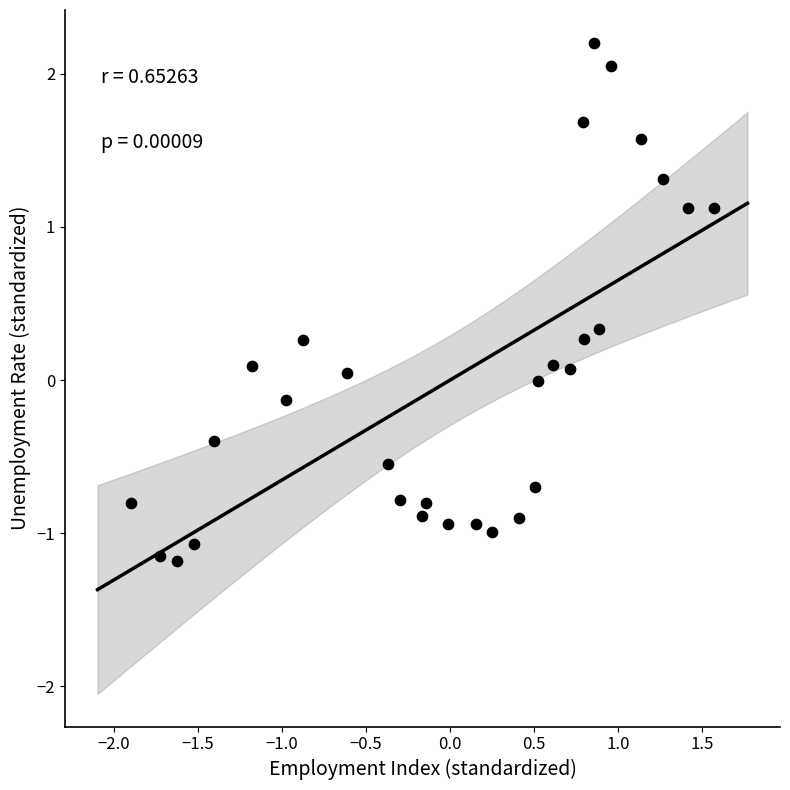

What is the range of Y values (max minus min)?

3.4